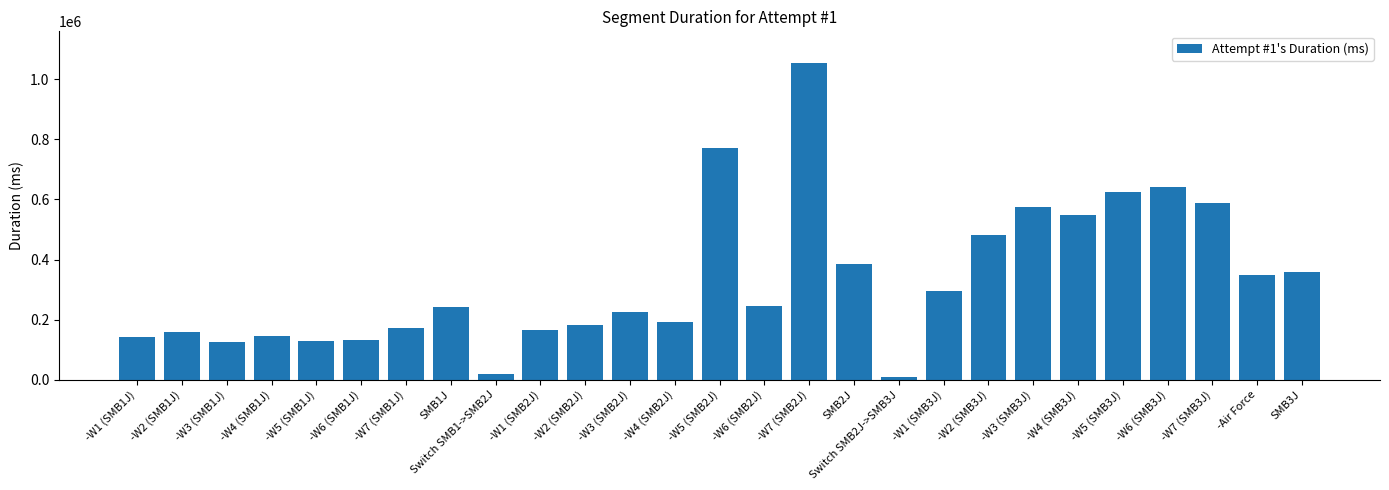

What is the smallest value displayed?

10096